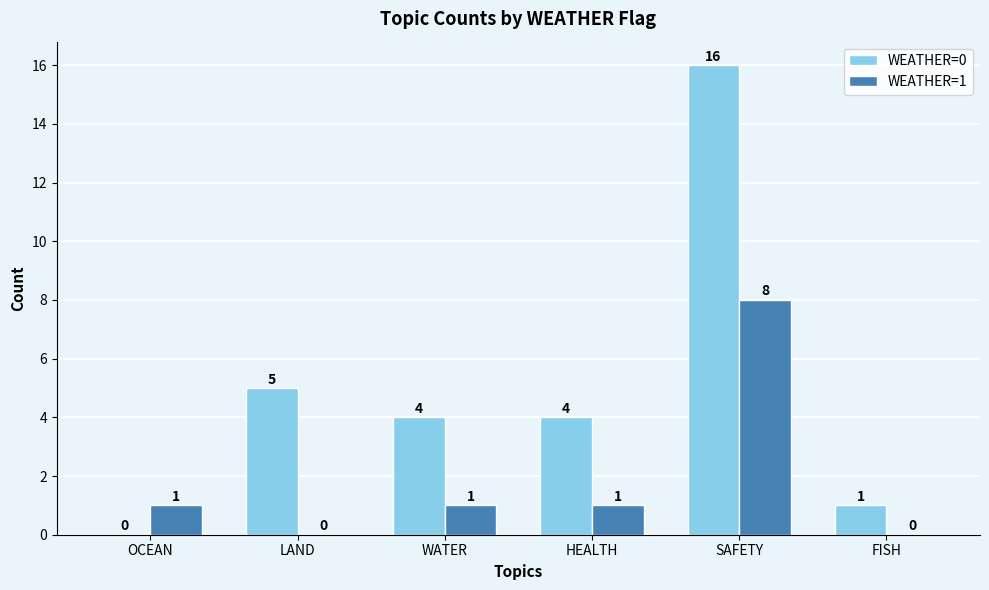

Where is WEATHER=0 nearest to the value 8?

LAND